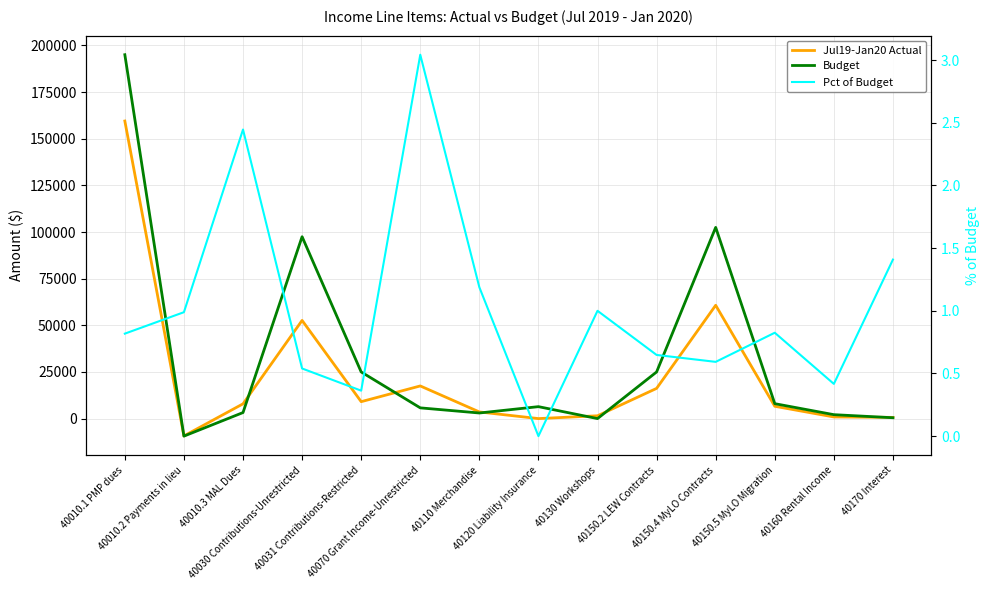

What are all the series names shown in the legend?

Jul19-Jan20 Actual, Budget, Pct of Budget